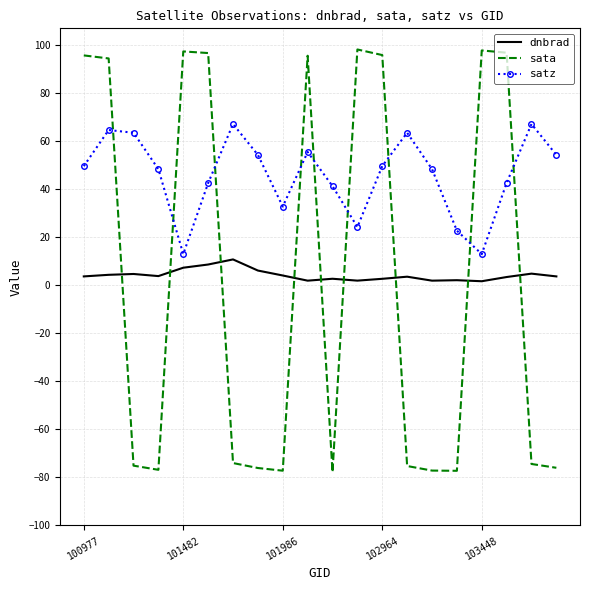

Which series has the widest spread of values?

sata